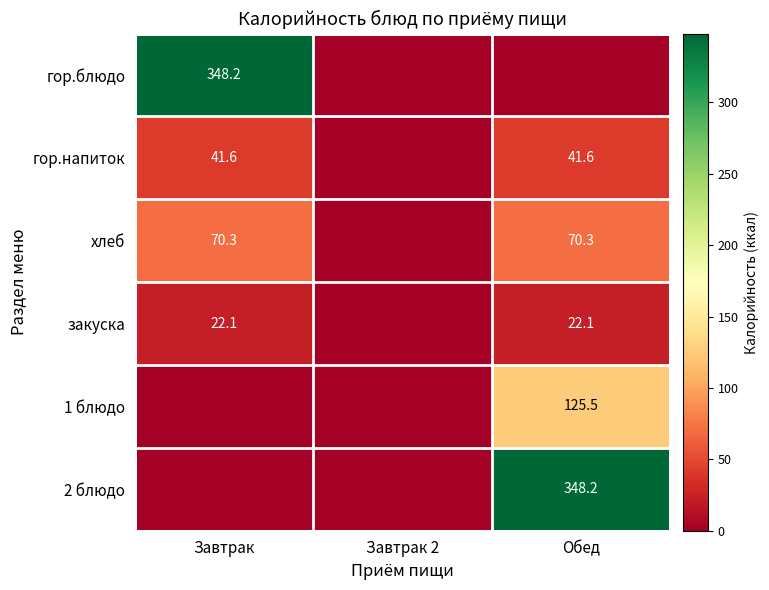

What is the maximum value shown in the chart?

348.2